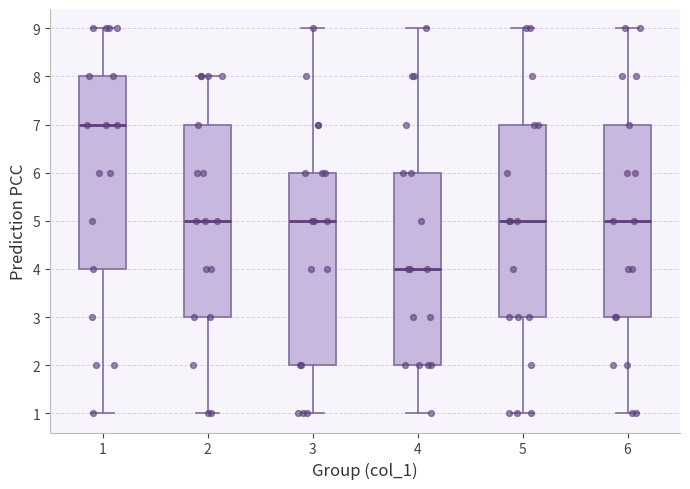

Where does the upper whisker of the box at x = 5 end on the y-axis? The values are not printed on the chart, so give them approximately, as read against the axis.

9